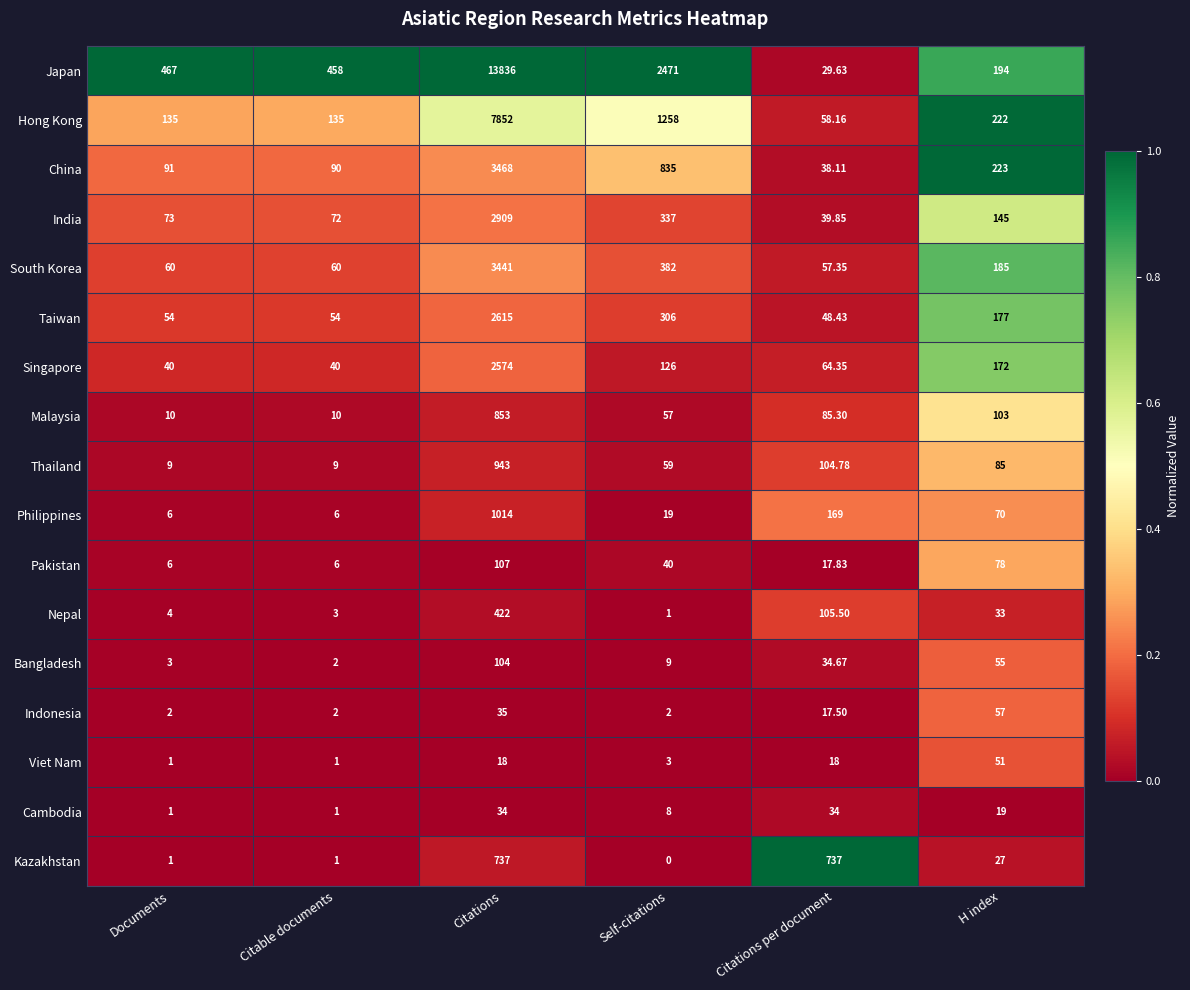

Which series has the widest spread of values?

Japan